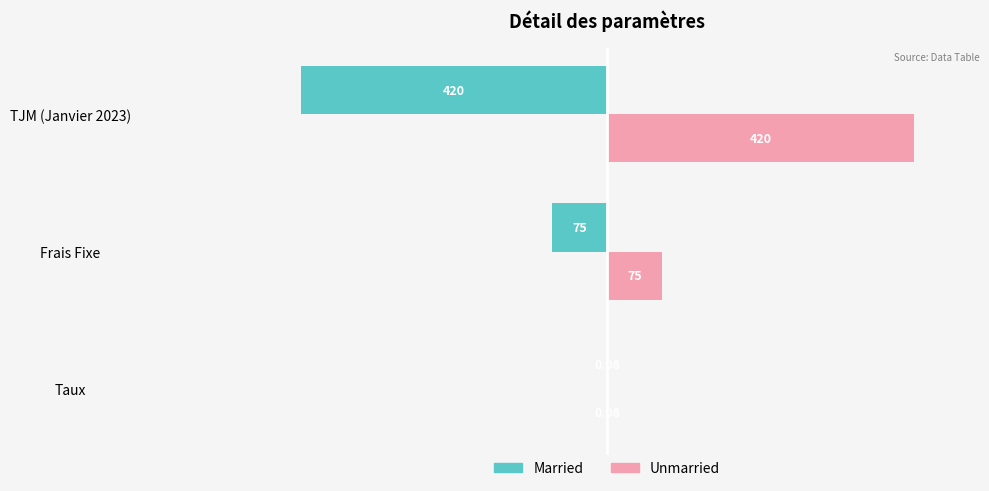

At which label is Married closest to -210?

Frais Fixe